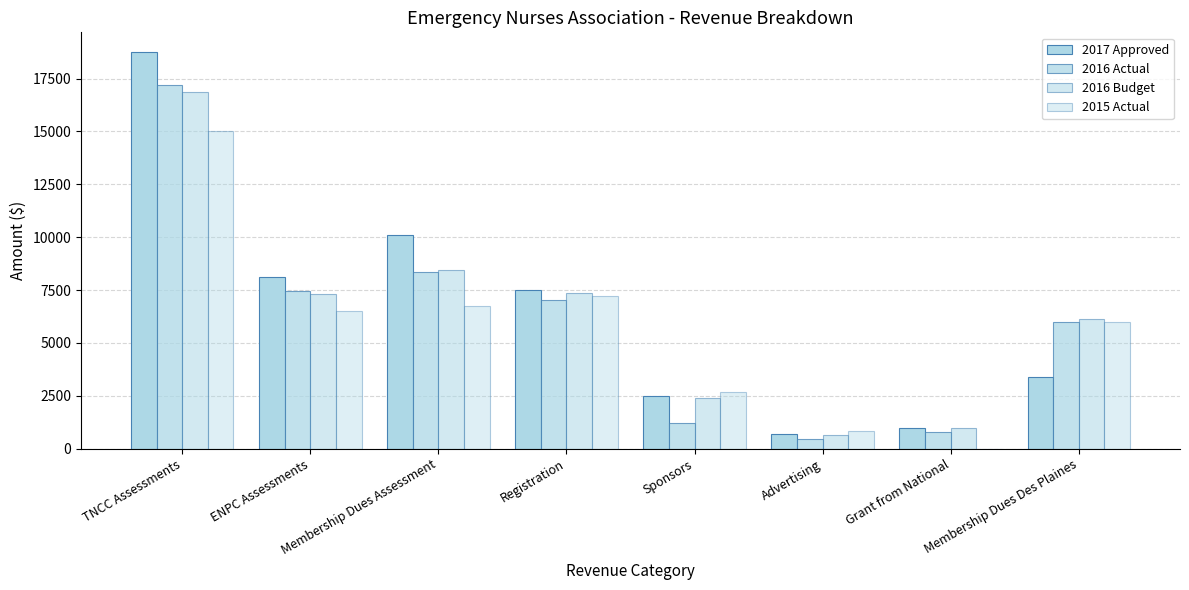

Reading left to right, list all the values displayed in this chart.

2017 Approved: TNCC Assessments=18750.0	ENPC Assessments=8125.0	Membership Dues Assessment=10125.0	Registration=7500.0	Sponsors=2500.0	Advertising=700.0	Grant from National=1000.0	Membership Dues Des Plaines=3375.0
2016 Actual: TNCC Assessments=17220.0	ENPC Assessments=7475.0	Membership Dues Assessment=8350.0	Registration=7050.0	Sponsors=1200.0	Advertising=460.0	Grant from National=789.0	Membership Dues Des Plaines=5980.0
2016 Budget: TNCC Assessments=16875.0	ENPC Assessments=7312.5	Membership Dues Assessment=8437.5	Registration=7350.0	Sponsors=2400.0	Advertising=650.0	Grant from National=1000.0	Membership Dues Des Plaines=6120.0
2015 Actual: TNCC Assessments=15000.0	ENPC Assessments=6500.0	Membership Dues Assessment=6750.0	Registration=7200.0	Sponsors=2700.0	Advertising=820.0	Grant from National=0.0	Membership Dues Des Plaines=6000.0